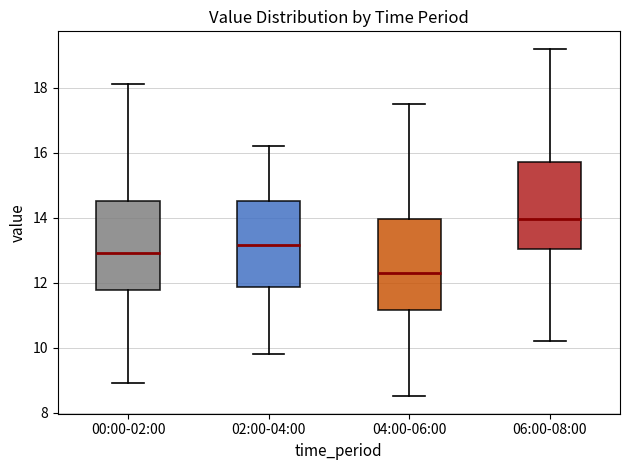

Reading left to right, read every box against the y-axis: the position of its median line, the range the box covers, and the ends of its whiskers. The values are not printed on the chart, so give them approximately, as read against the axis.

00:00-02:00: median 13.0, box 11.8 to 14.6, whiskers 9.0 to 18.2
02:00-04:00: median 13.2, box 11.8 to 14.6, whiskers 9.8 to 16.2
04:00-06:00: median 12.4, box 11.2 to 14.0, whiskers 8.6 to 17.6
06:00-08:00: median 14.0, box 13.0 to 15.8, whiskers 10.2 to 19.2